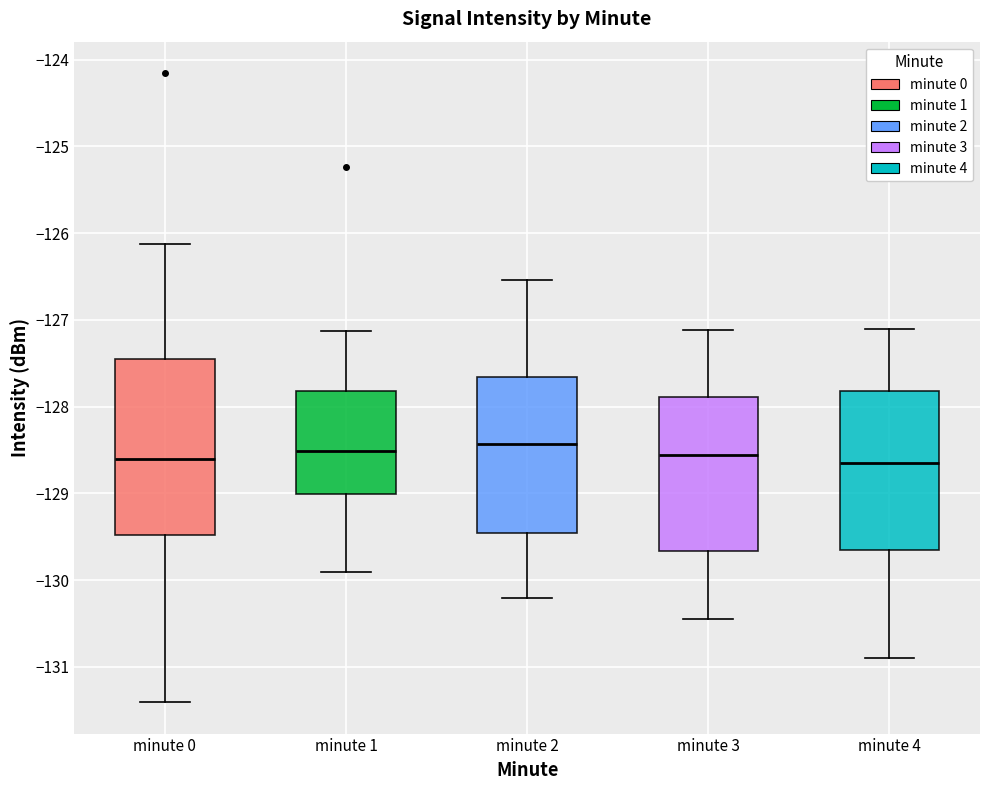

Comparing the boxes themselves (not the whiskers), which one is the tallest?

minute 0